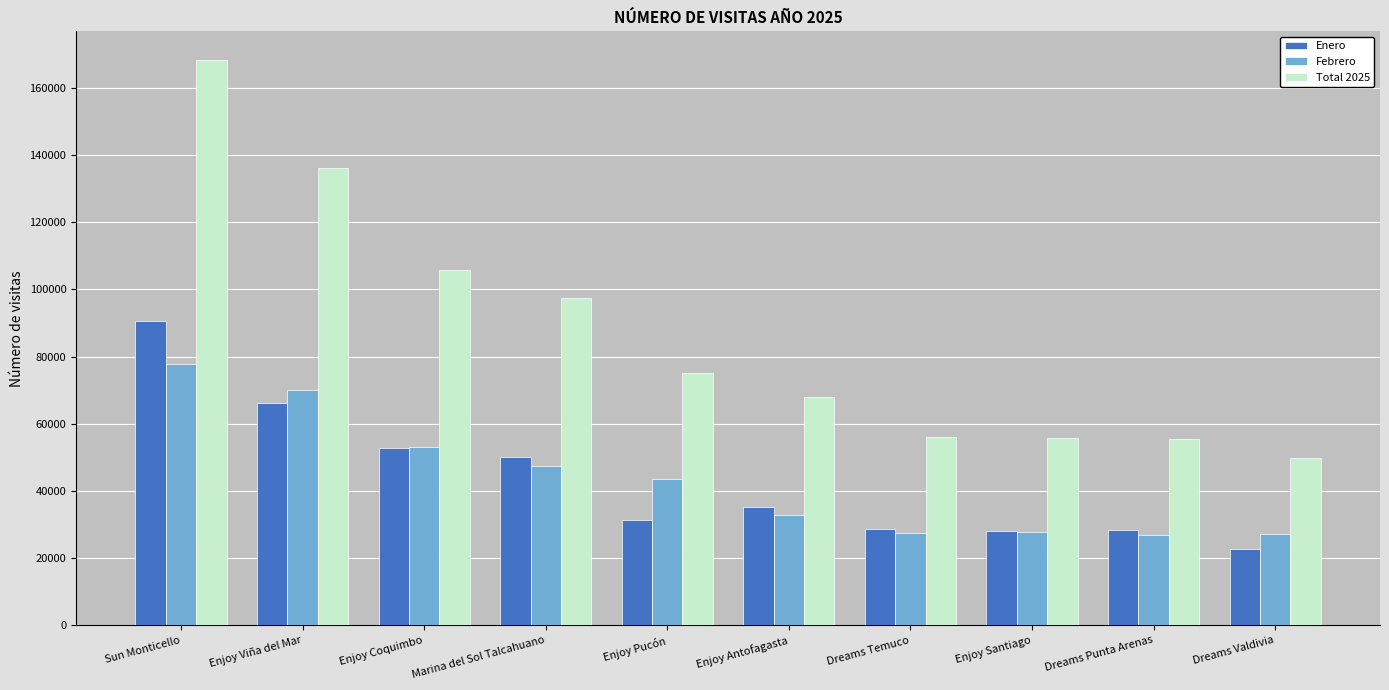

Which category has the lowest value in the Enero series?

Dreams Valdivia